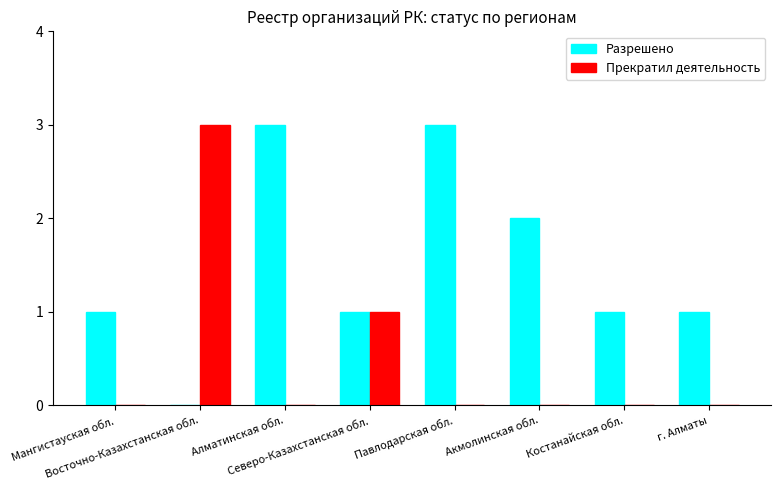

What is the sum of all Разрешено values?

12